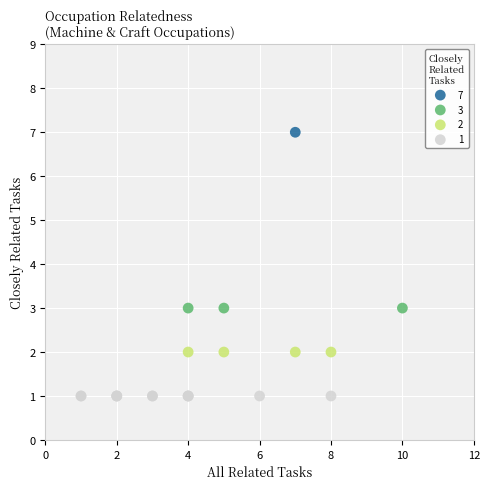

Which series contains the highest Y value?

7